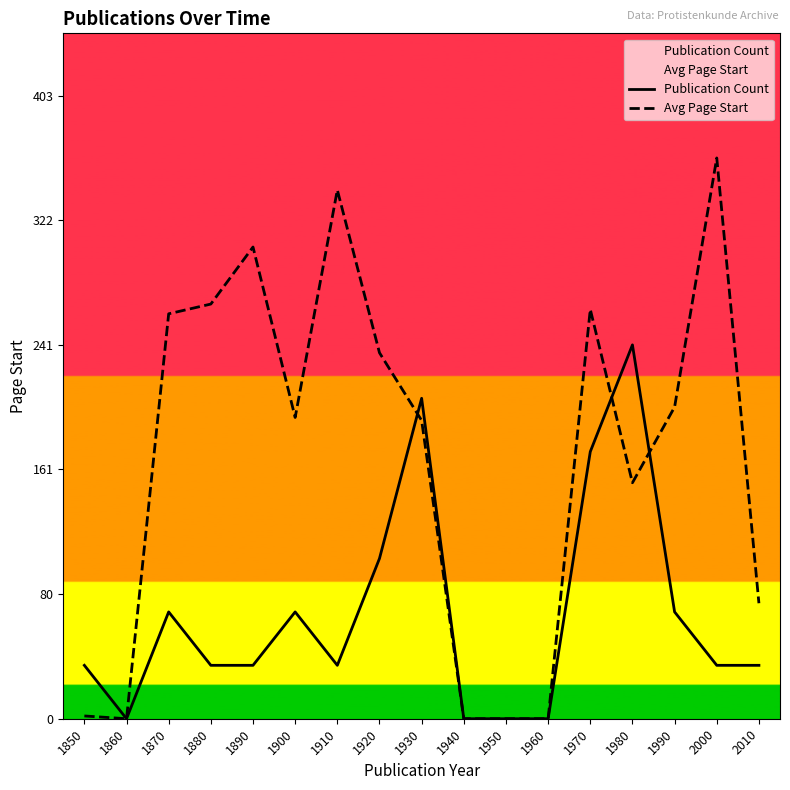

Which has a higher value, 1860 or 1940?

1860